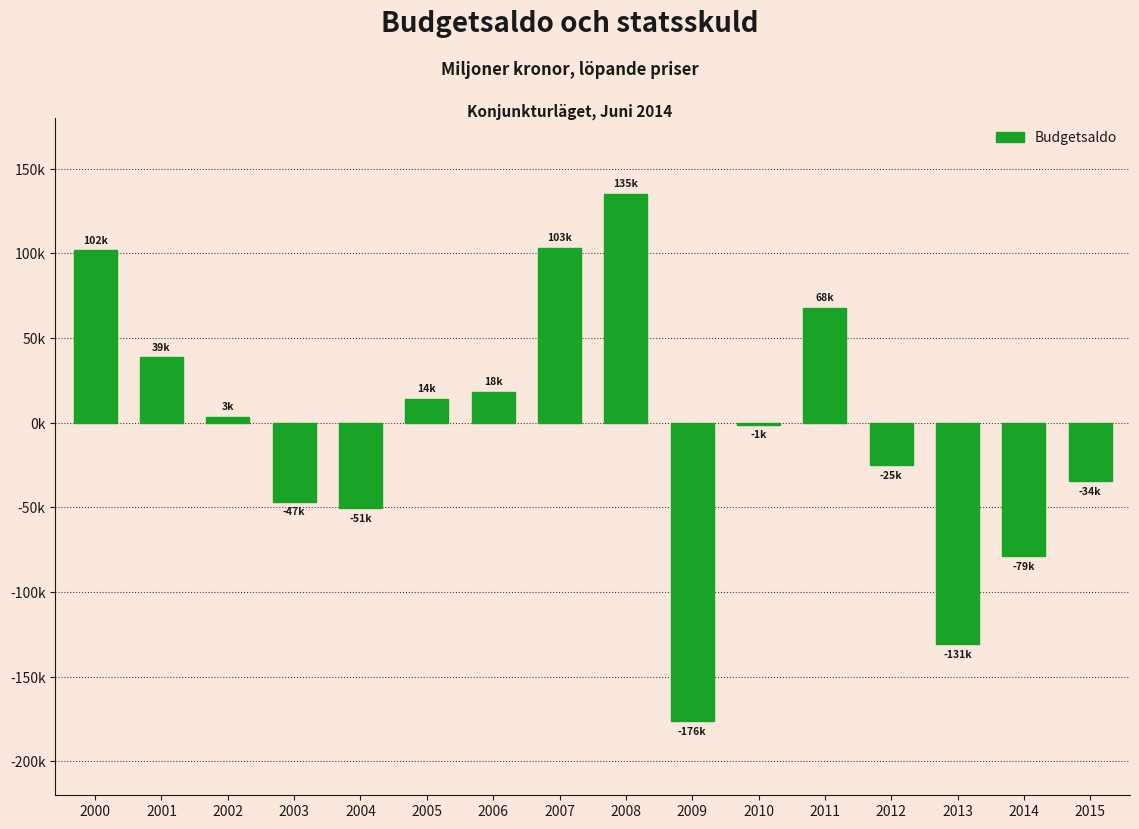

What is the greatest value displayed?

135199.0